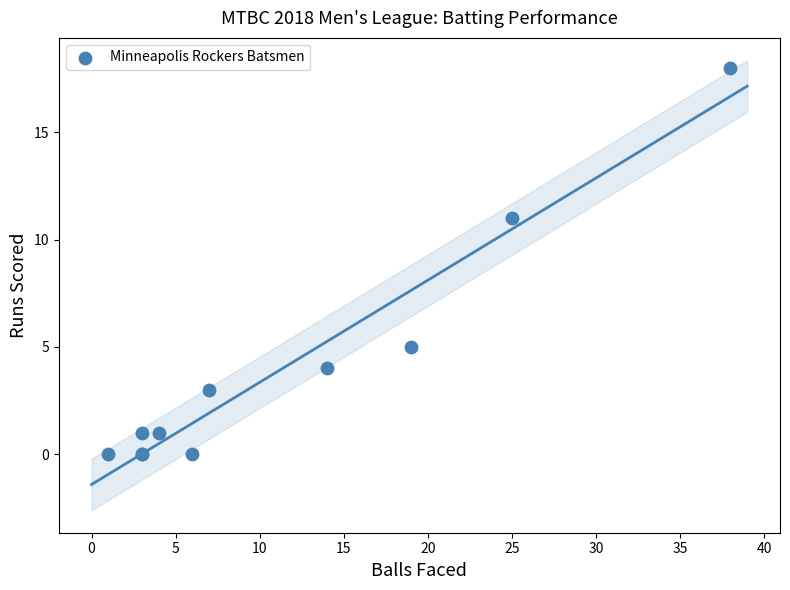

What Y value in the scatter plot is closest to 9?

11